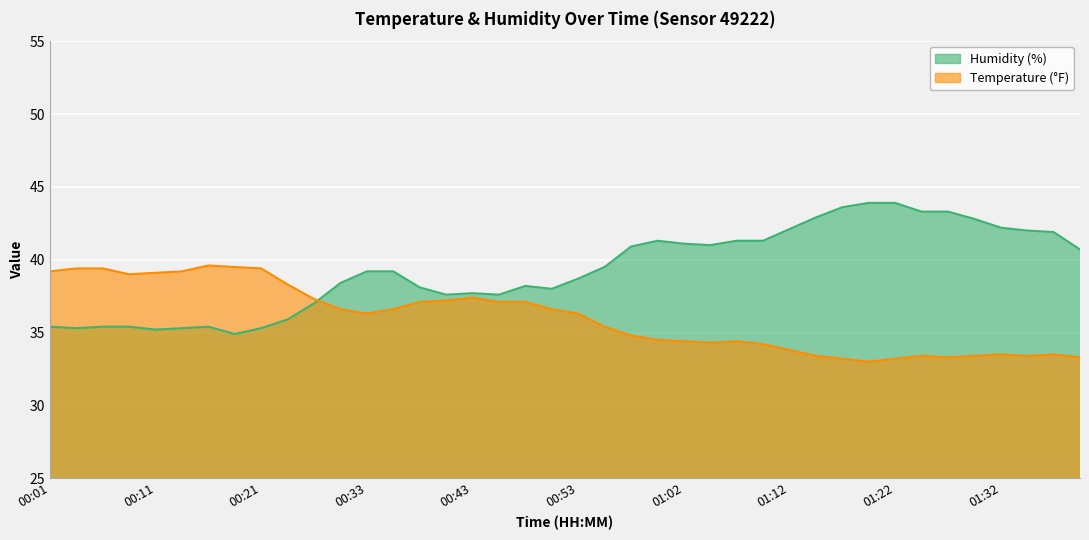

The humidity series shows 61.9 at 00:11. True or false?

False